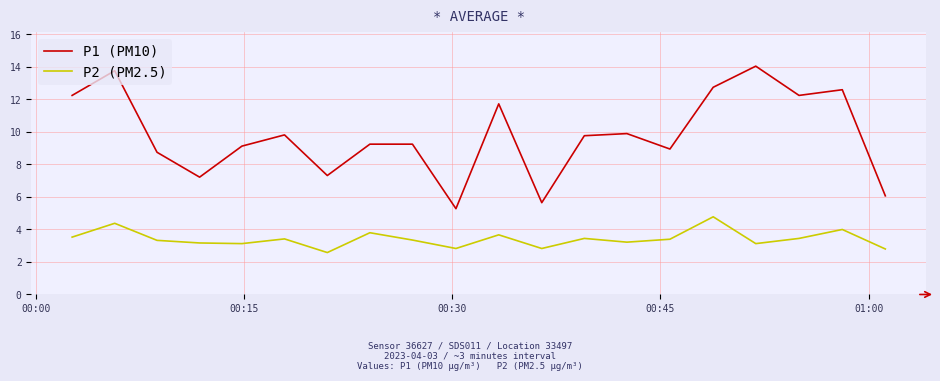

Which series has the largest total across all categories?

P1 (PM10)